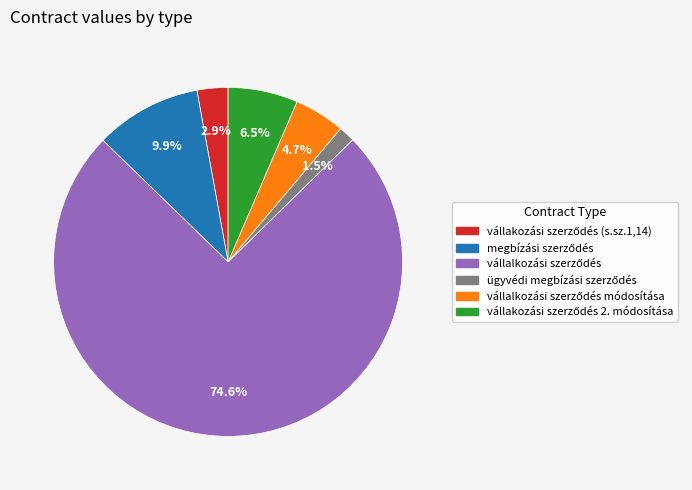

To the nearest percent, what is the average slice percentage?

17%